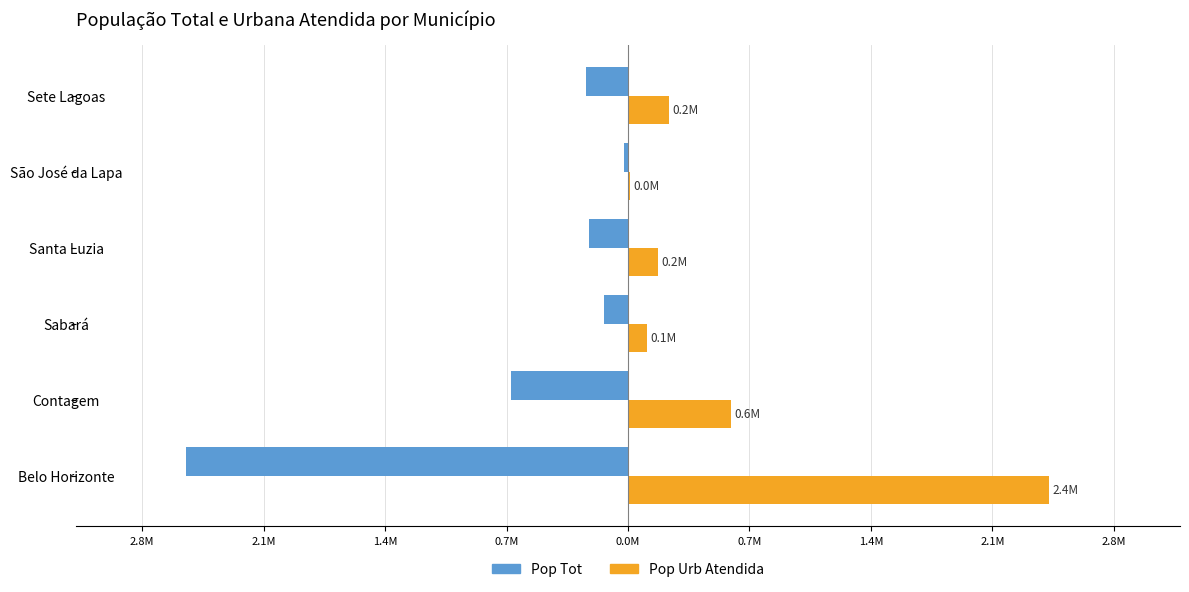

Reading right to left, what are all the values shown in this chart?

Pop Tot: -241835	-24135	-220444	-137125	-668949	-2521564
Pop Urb Atendida: 235967	13191	172250	107421	585900	2406188